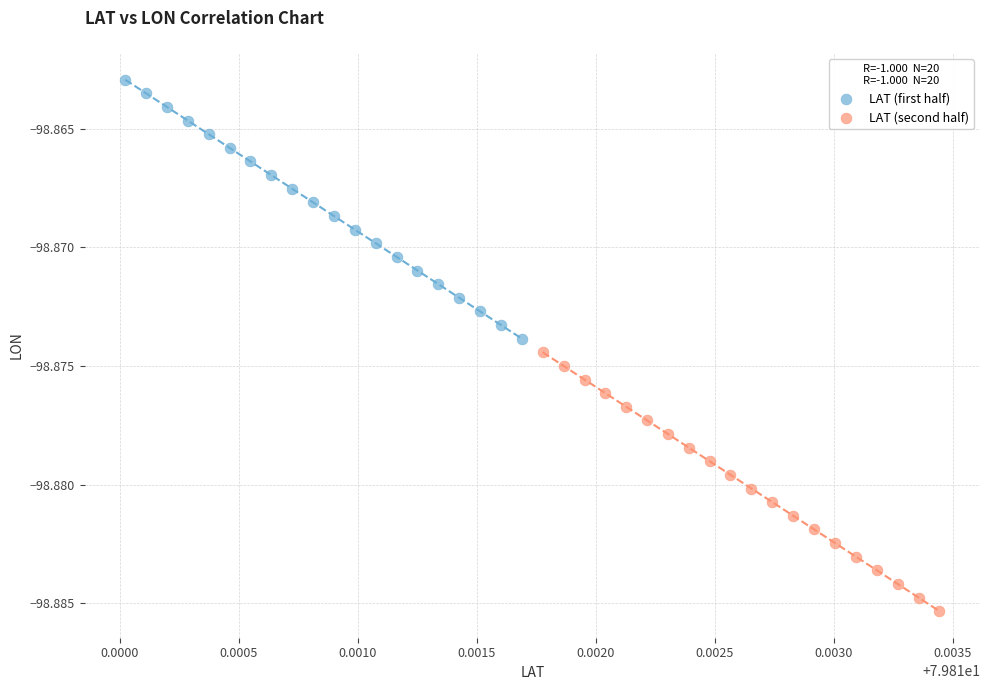

Which series reaches the maximum Y coordinate?

LAT (first half)